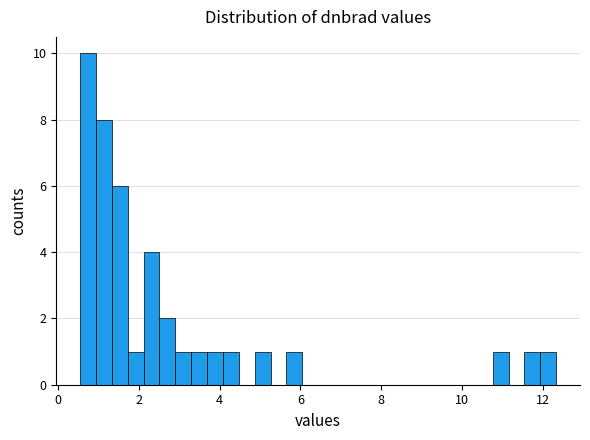

Read against the x-axis, roughly where is the centre of the tallest bar?

0.8